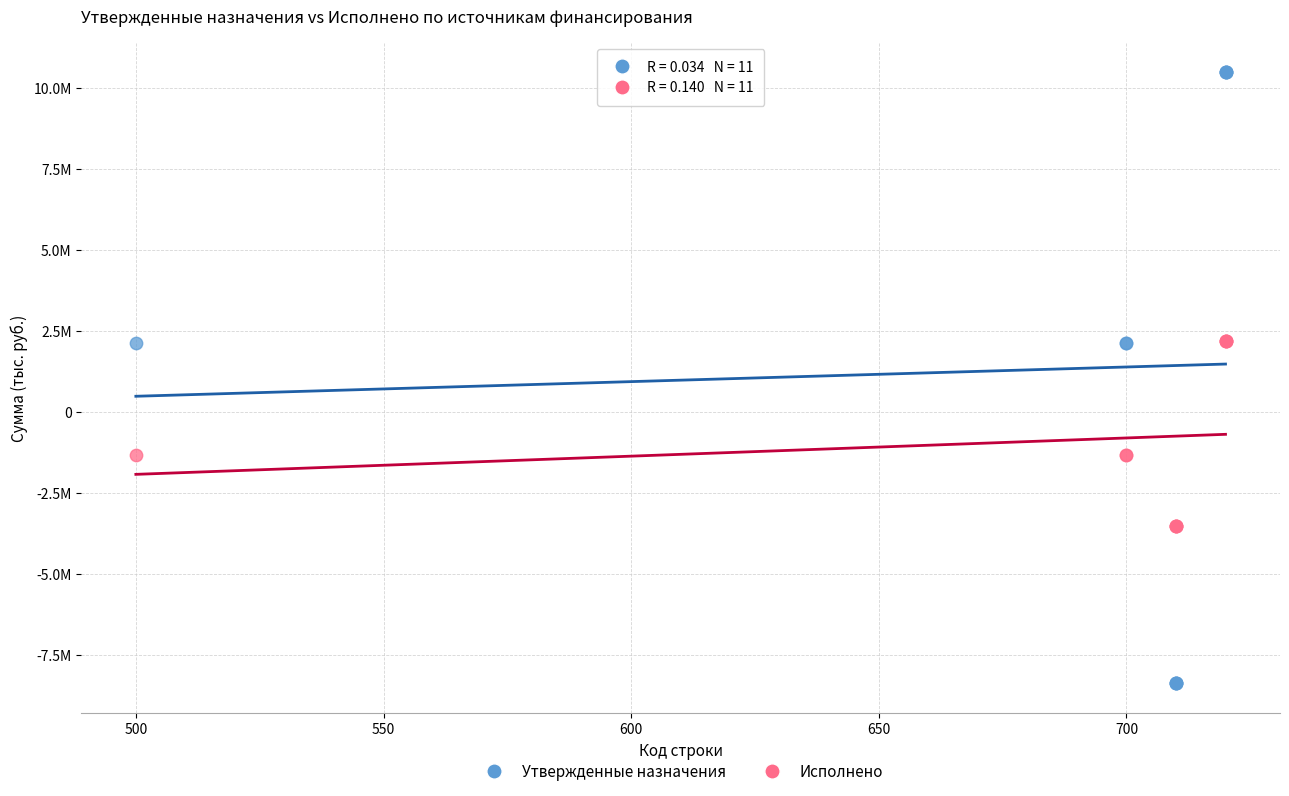

Which series contains the highest Y value?

Утвержденные назначения